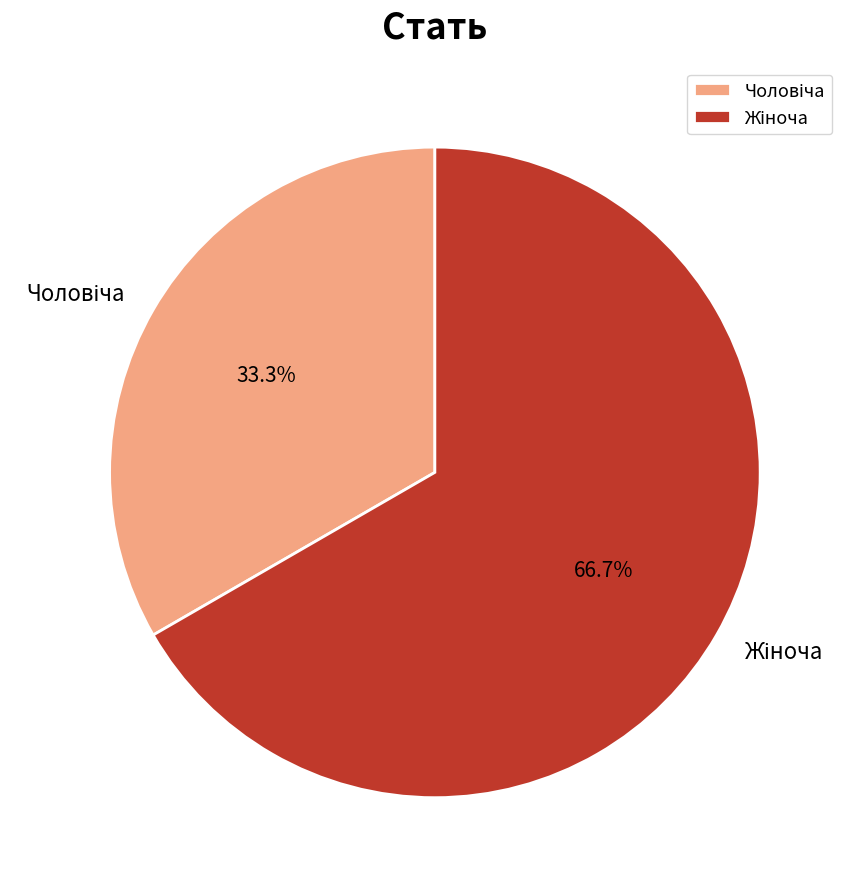

Is there a majority slice in this chart?

Yes